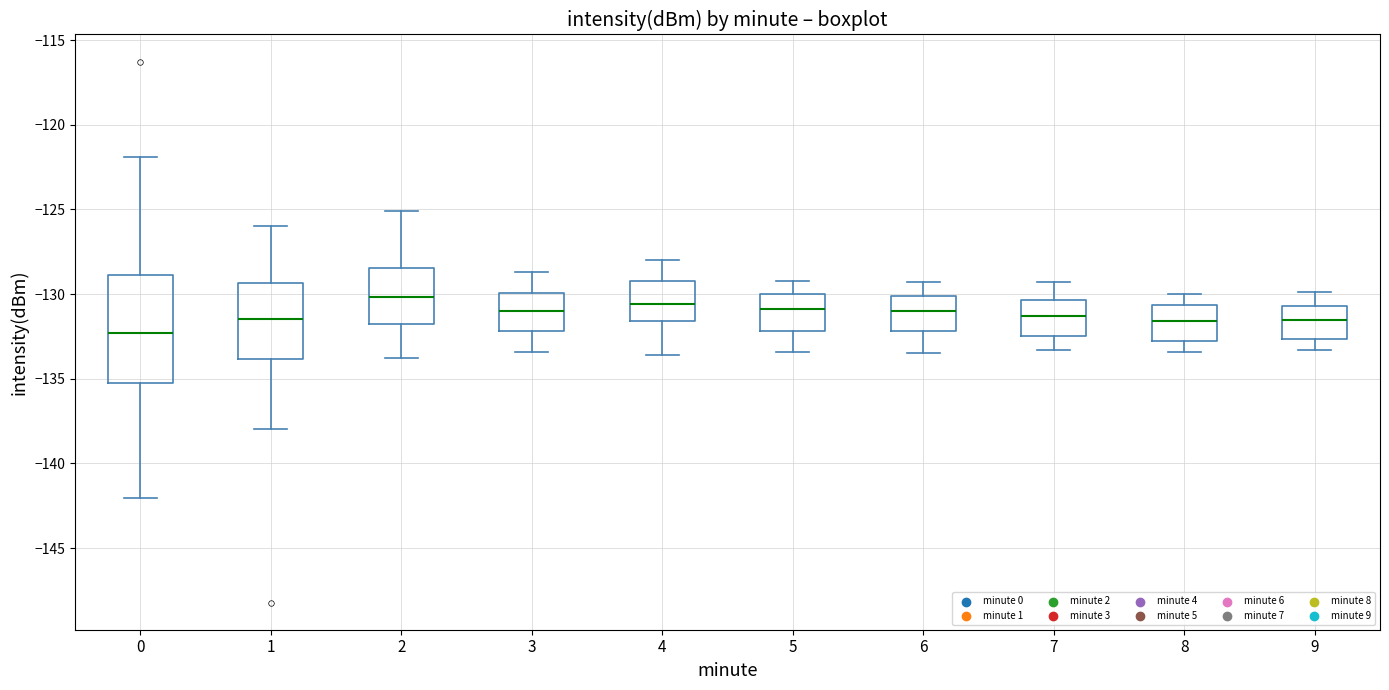

Which box's median line is the lowest?

0